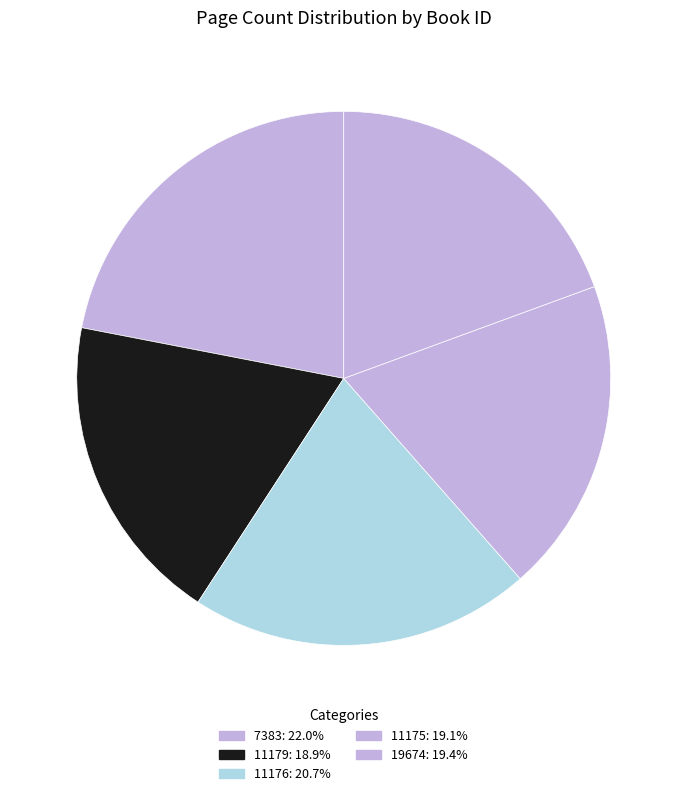

Approximately how many times larger is the value at 7383 compared to 19674?

1.1